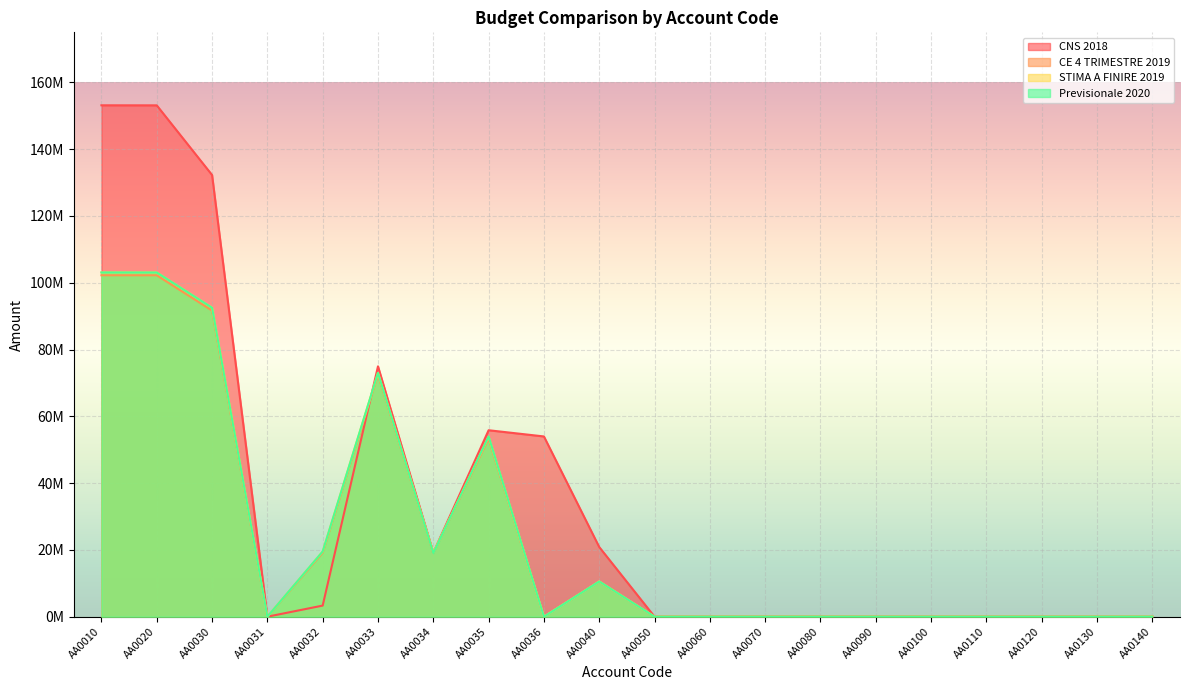

How many intersections are there between Previsionale 2020 and CNS 2018?

1